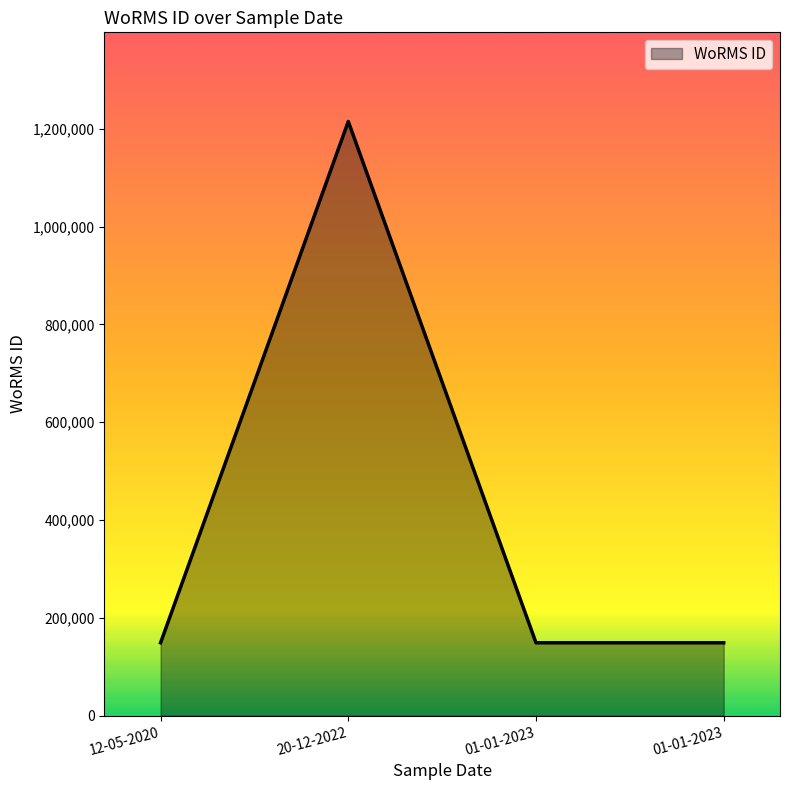

Rank the categories by value from lowest to highest.

12-05-2020, 01-01-2023, 01-01-2023, 20-12-2022